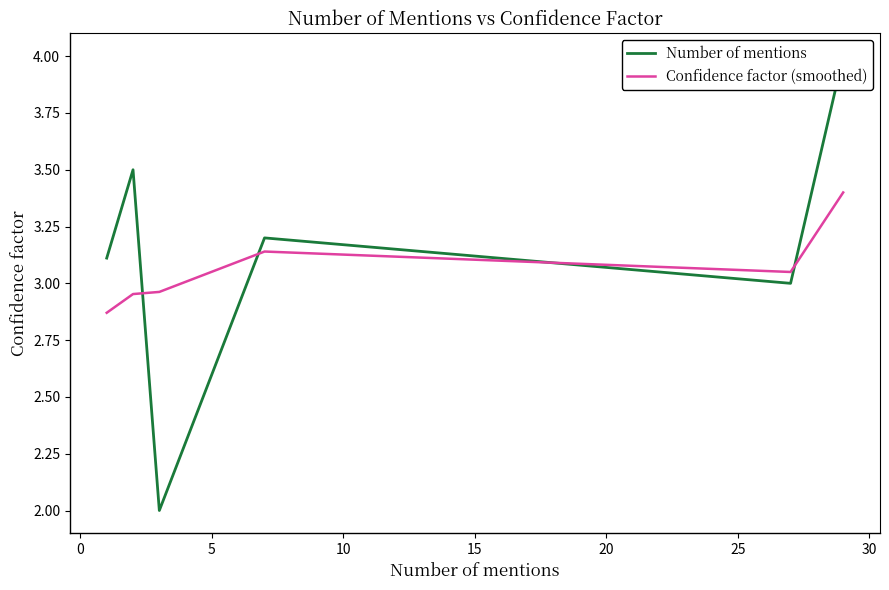

What is the maximum value for Confidence factor (smoothed)?

3.4